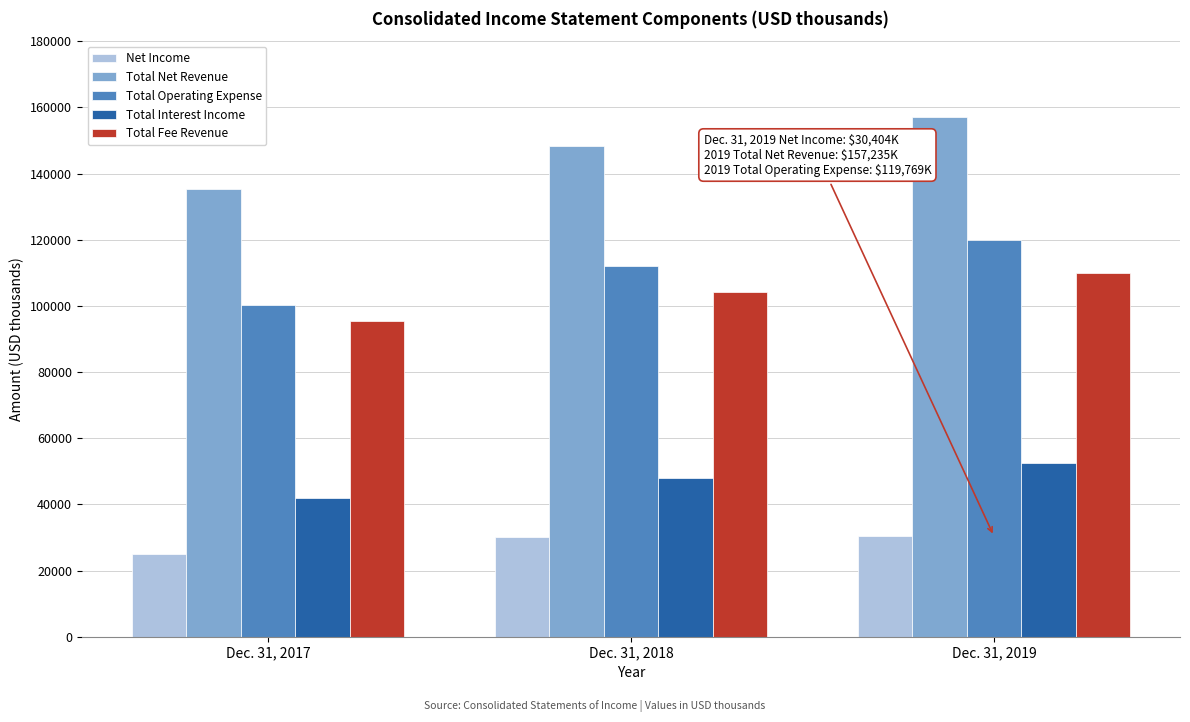

The value of Total Fee Revenue at Dec. 31, 2018 is 68767. True or false?

False